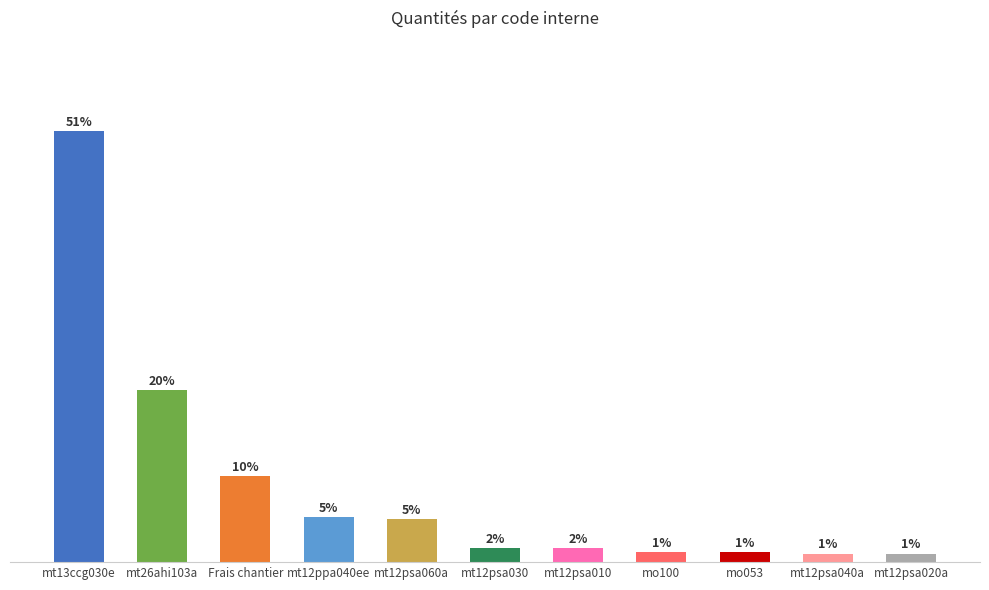

What is the label of the 6th bar from the left?

mt12psa030